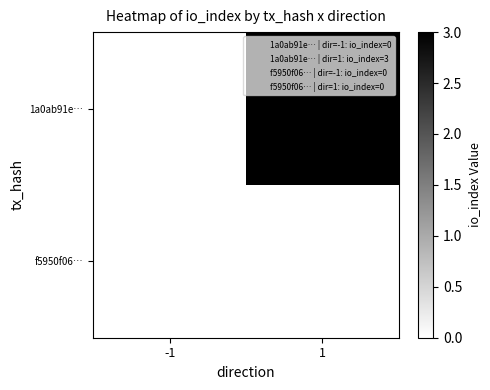

Which series has the largest total across all categories?

1a0ab91e…